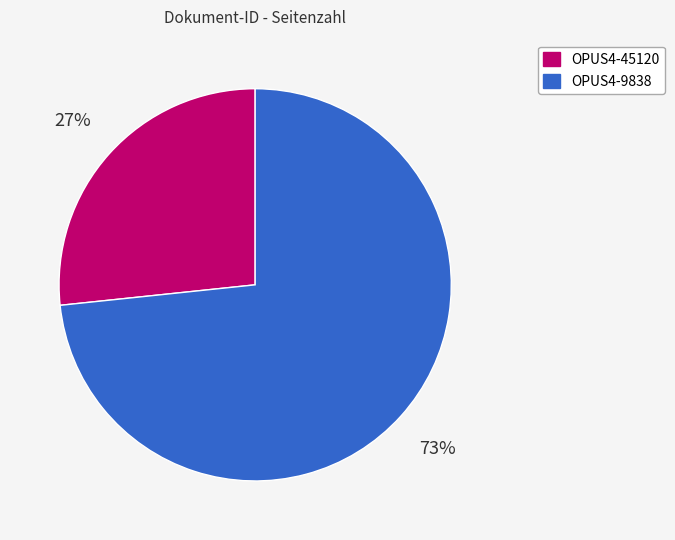

The OPUS4-9838 slice represents 66% of the pie. True or false?

False